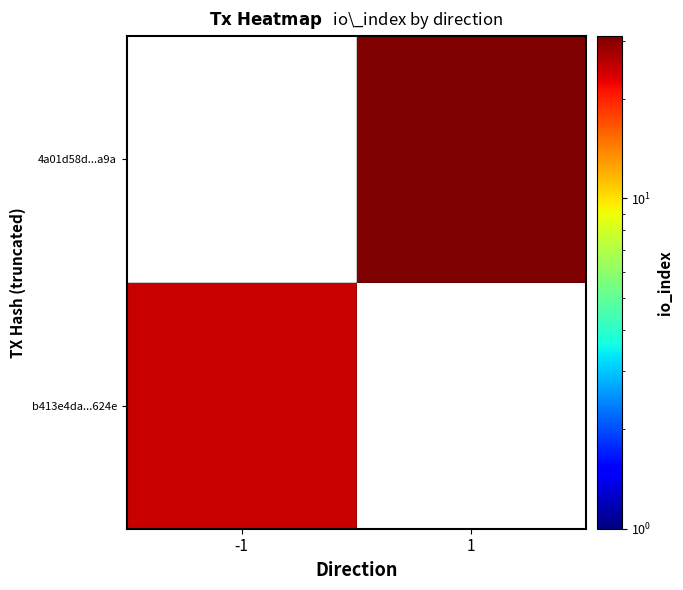

How many values in b413e4da...624e are above zero?

1